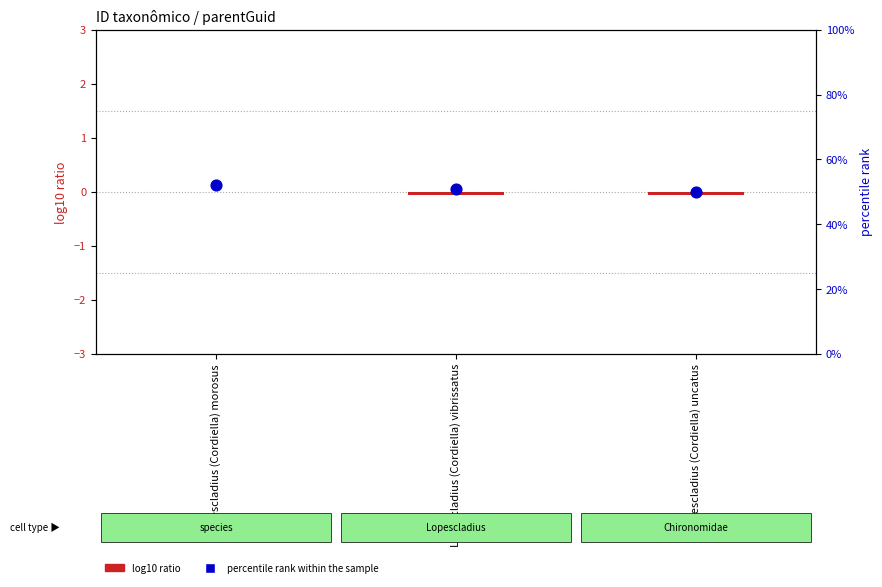

Which series contains the lowest Y value?

log10 ratio